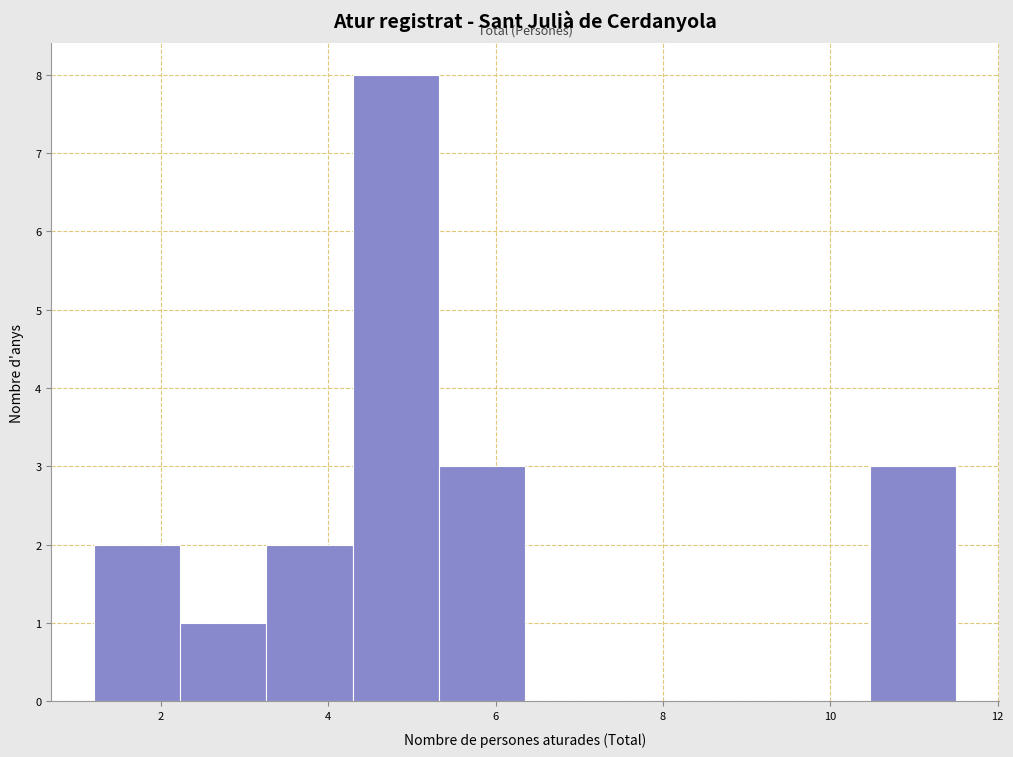

Reading left to right, transcribe this chart: for each bar, give the range it covers on the x-axis and its height. Neither the bar edges nor the heights are printed on the chart, so give them approximately, as read against the axes.

1.2 to 2.2: 2
2.2 to 3.2: 1
3.2 to 4.2: 2
4.2 to 5.4: 8
5.4 to 6.4: 3
6.4 to 7.4: 0
7.4 to 8.4: 0
8.4 to 9.4: 0
9.4 to 10.4: 0
10.4 to 11.6: 3